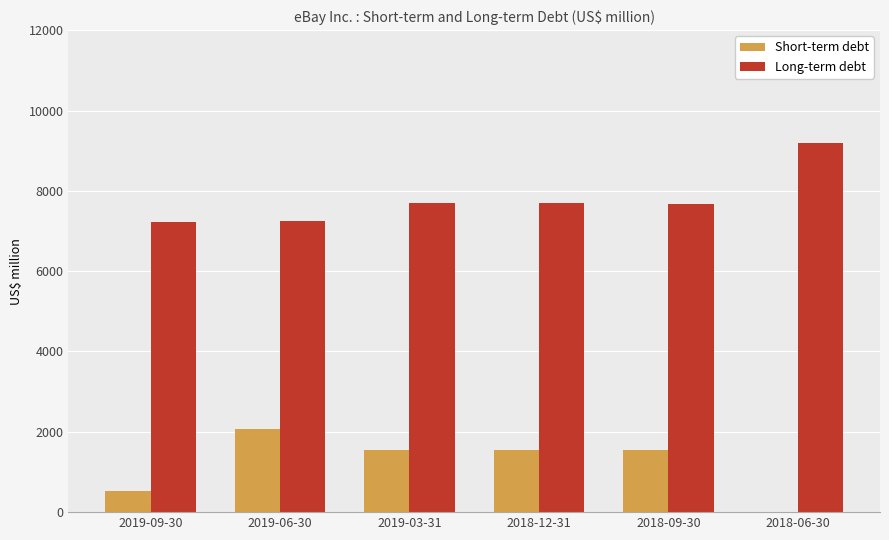

What is the highest value of the Short-term debt series?

2063